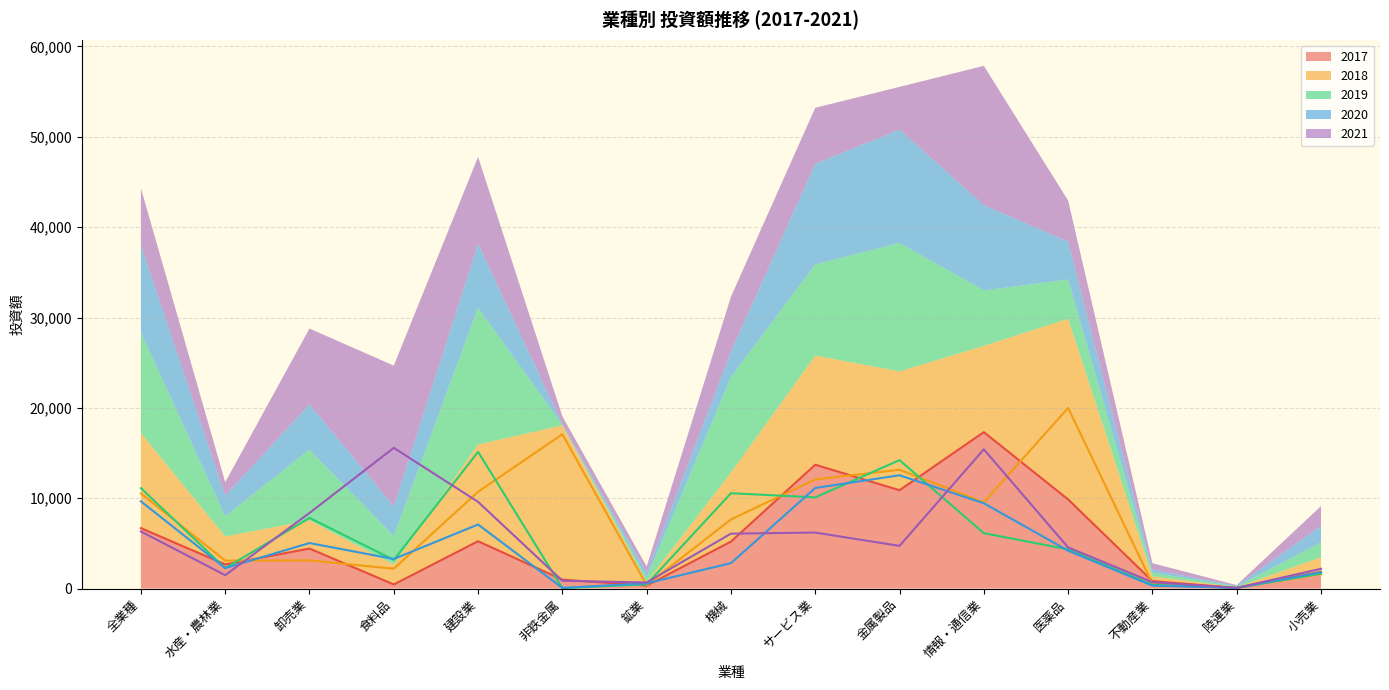

What is the difference between the 2019 values at 情報・通信業 and 全業種?

4983.5